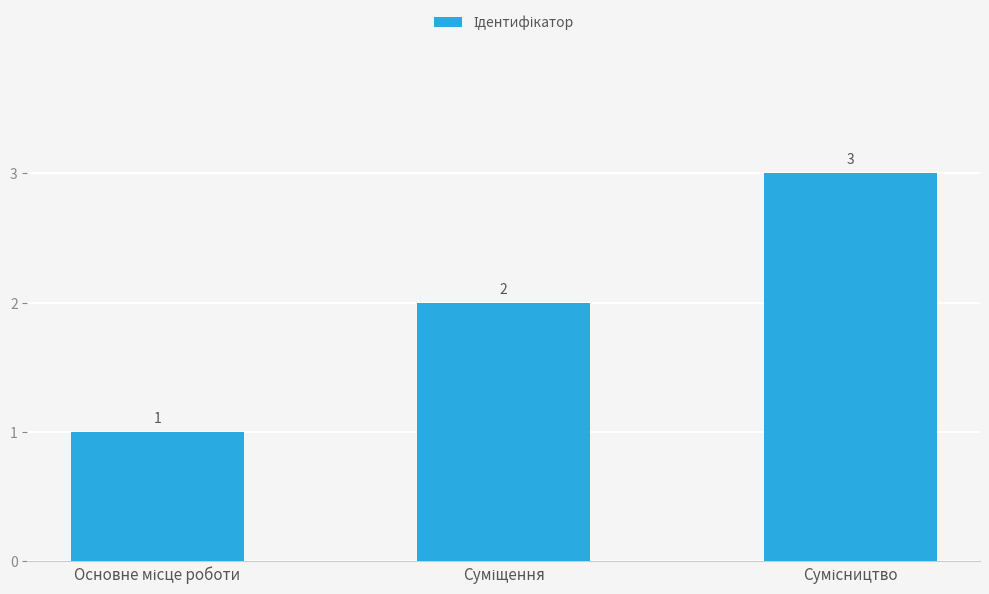

What is the greatest value displayed?

3